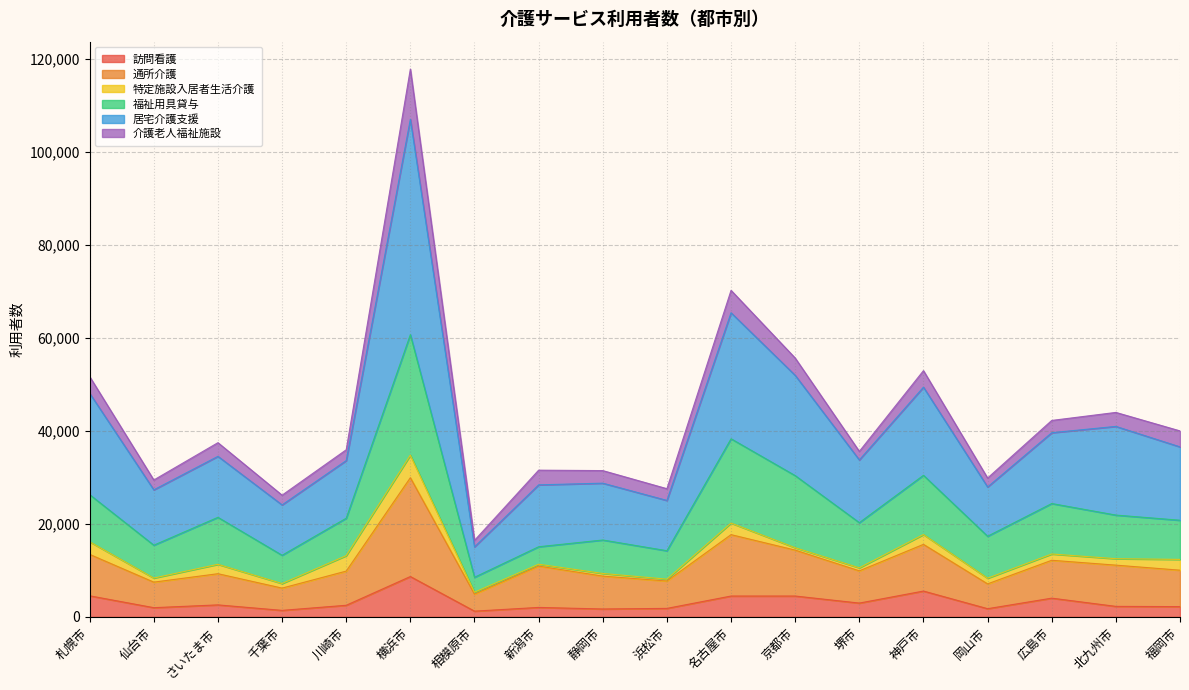

At which category does the chart reach its minimum across all series?

相模原市